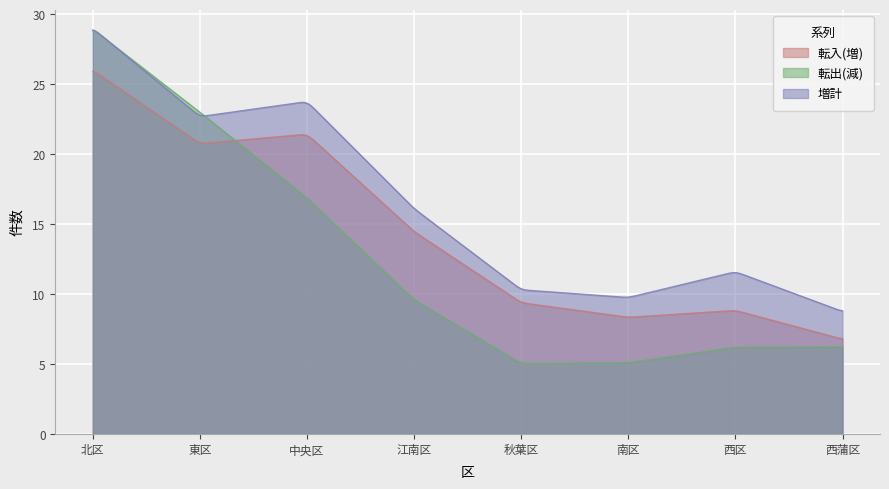

Which series has the largest range (max minus min)?

転出(減)